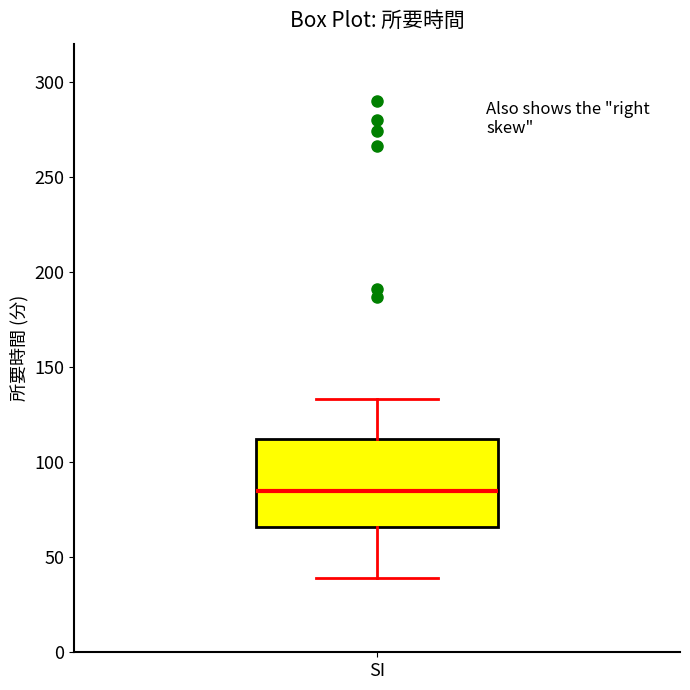

Transcribe this box plot: give where the median line is, the range the box spans, and where the two whiskers end, as read against the y-axis. The values are not printed on the chart, so give them approximately, as read against the axis.

median 85, box 65 to 110, whiskers 40 to 135